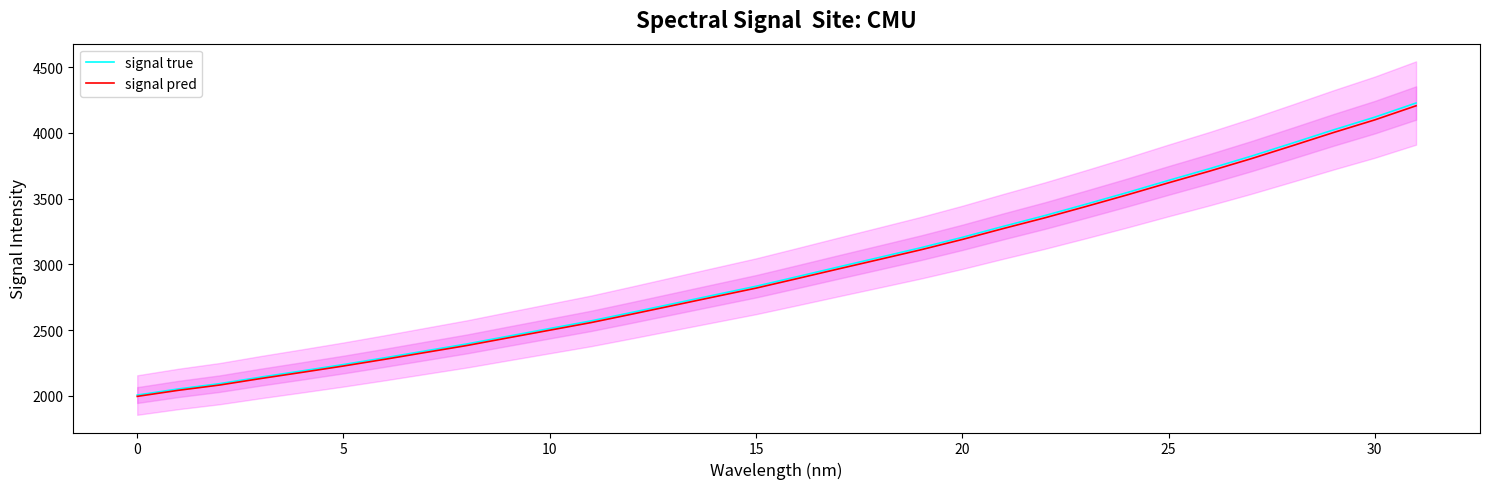

What is the sum of all signal pred values?

94156.4